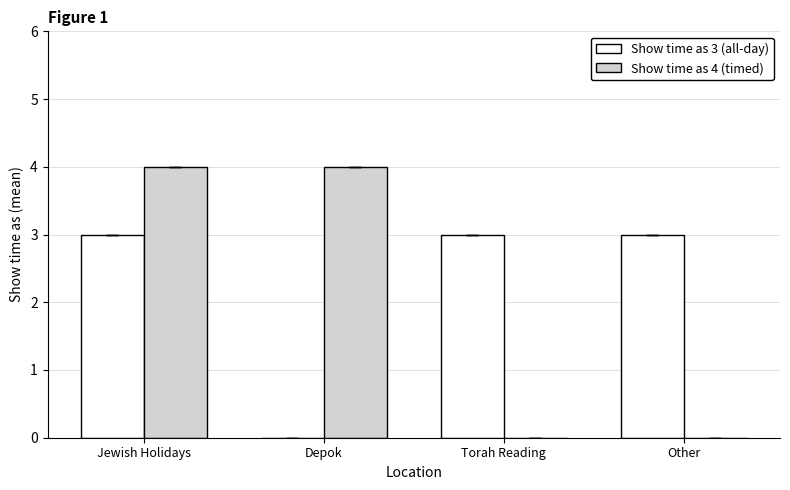

What are all the series names shown in the legend?

Show time as 3 (all-day), Show time as 4 (timed)